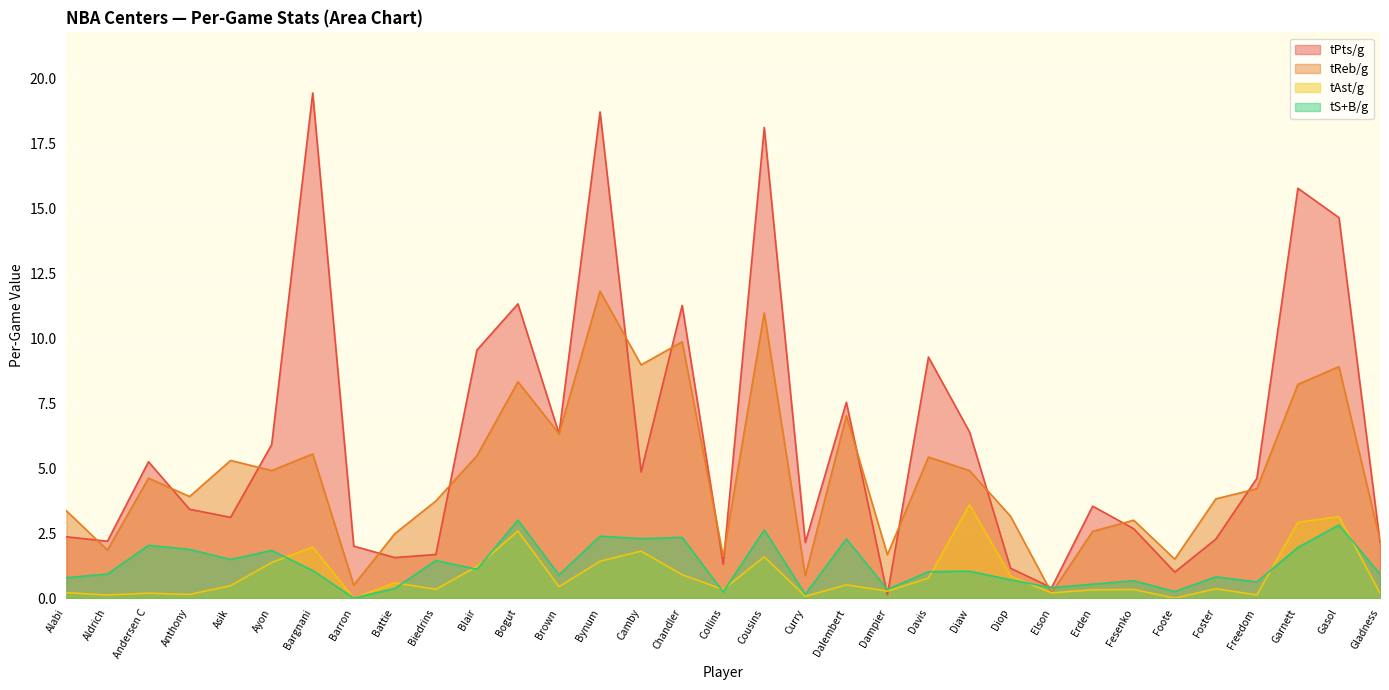

Which label corresponds to the smallest value in the chart?

Barron